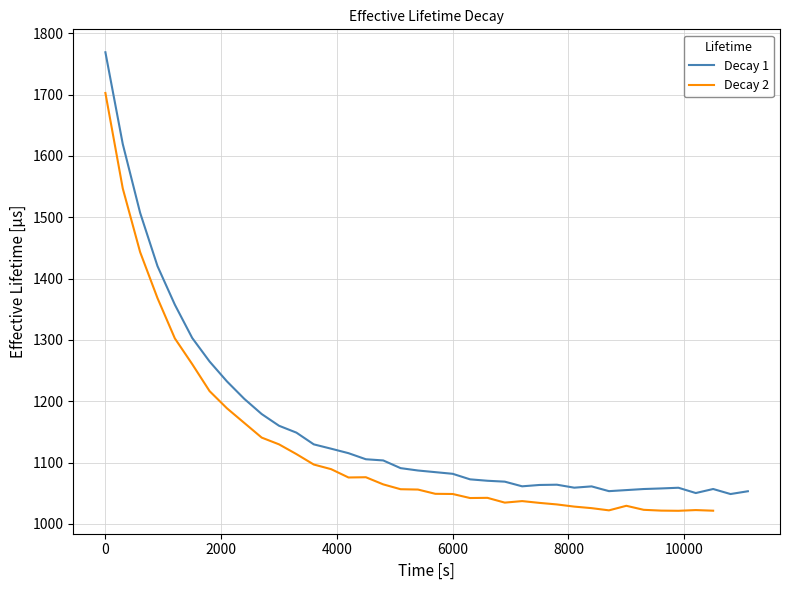

Does the chart have visible grid lines?

Yes